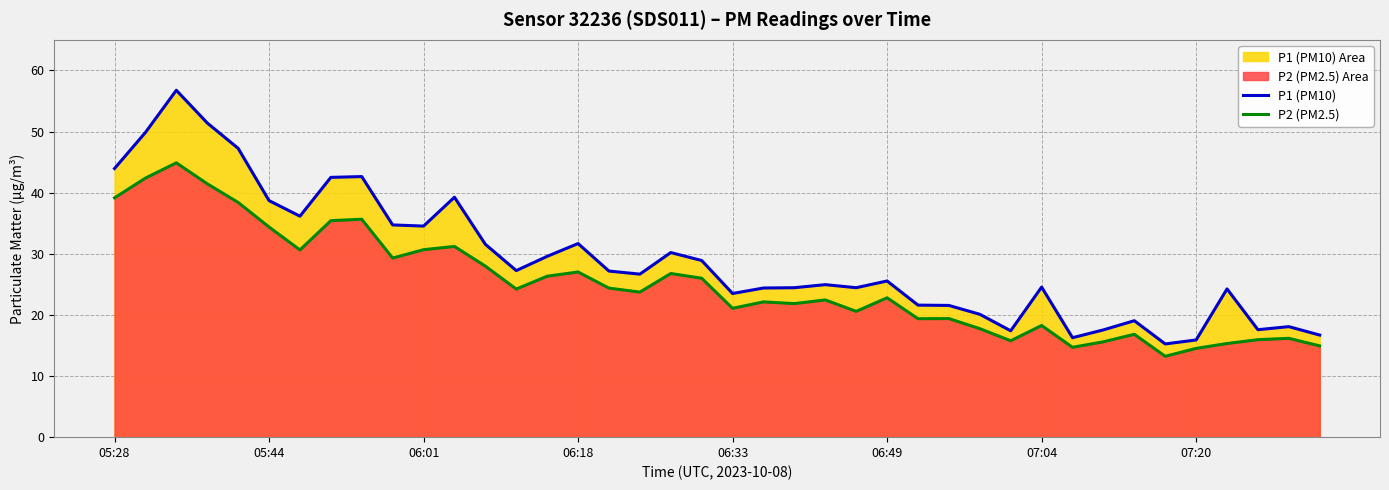

Is it true that P2 (PM2.5) equals 13.2 at 34?

True